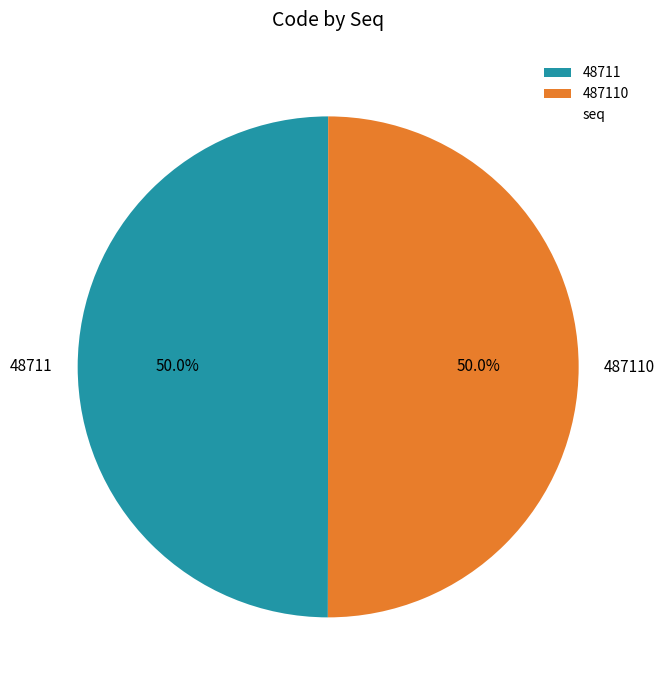

Count the number of slices in the pie.

2